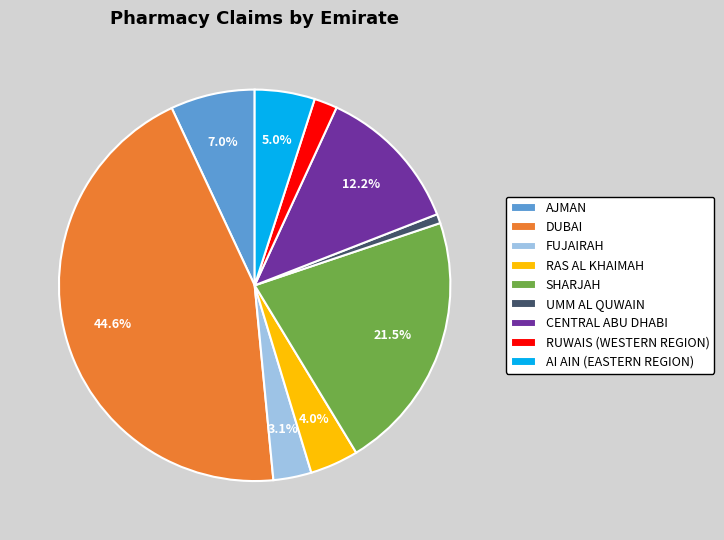

Do AJMAN and DUBAI together represent more than half of the pie?

Yes